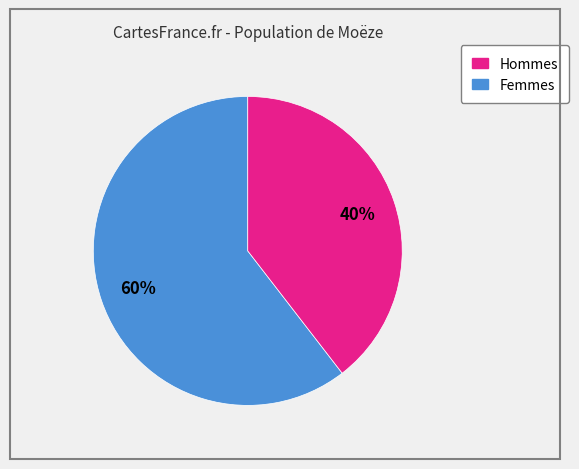

Is there any slice that represents more than half of the pie?

Yes